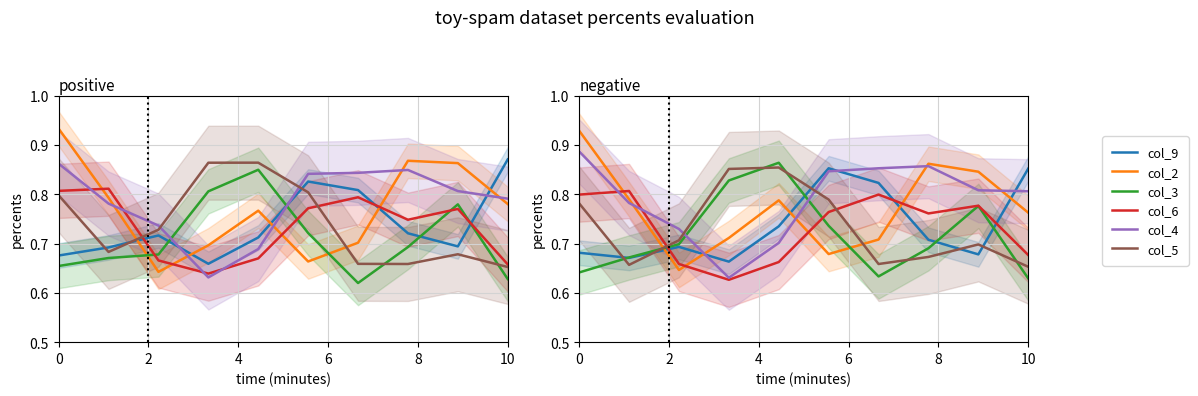

Reading left to right, extract all data points from this chart.

col_9: 0.7	0.7	0.7	0.7	0.7	0.9	0.8	0.7	0.7	0.9
col_2: 0.9	0.8	0.6	0.7	0.8	0.7	0.7	0.9	0.8	0.8
col_3: 0.6	0.7	0.7	0.8	0.9	0.7	0.6	0.7	0.8	0.6
col_6: 0.8	0.8	0.7	0.6	0.7	0.8	0.8	0.8	0.8	0.7
col_4: 0.9	0.8	0.7	0.6	0.7	0.8	0.9	0.9	0.8	0.8
col_5: 0.8	0.7	0.7	0.9	0.9	0.8	0.7	0.7	0.7	0.7